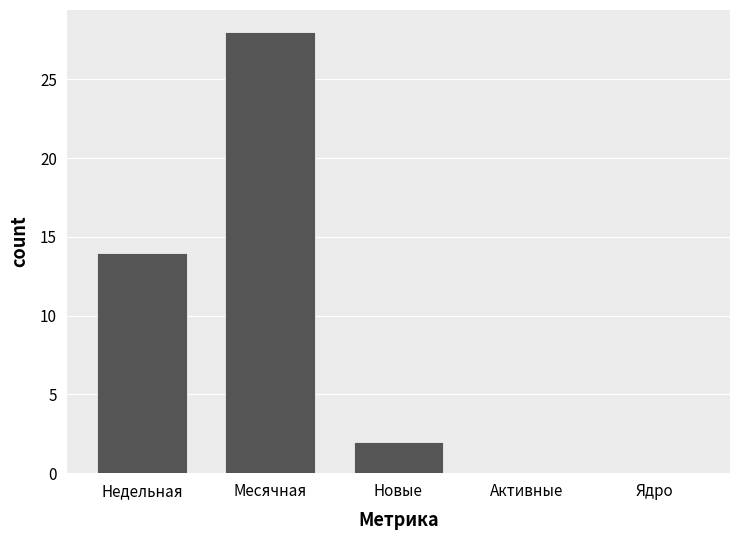

Which has a higher value, Месячная or Новые?

Месячная